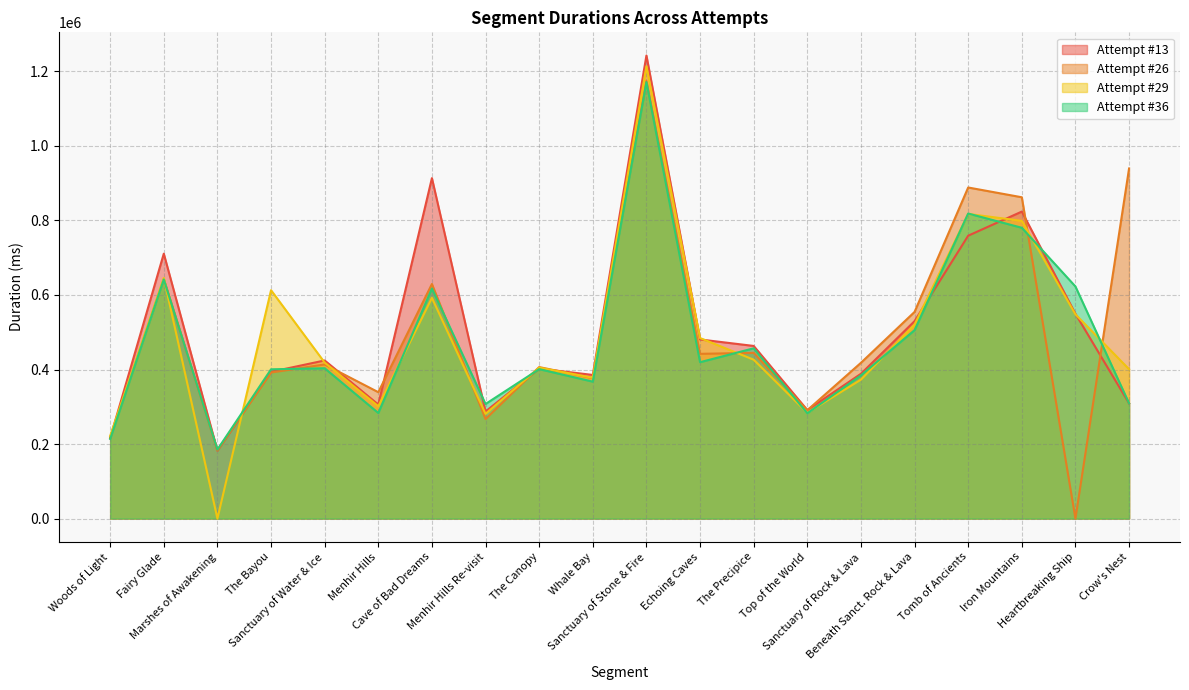

In Attempt #36, how many points are higher than both neighbors (excluding endpoints)?

7